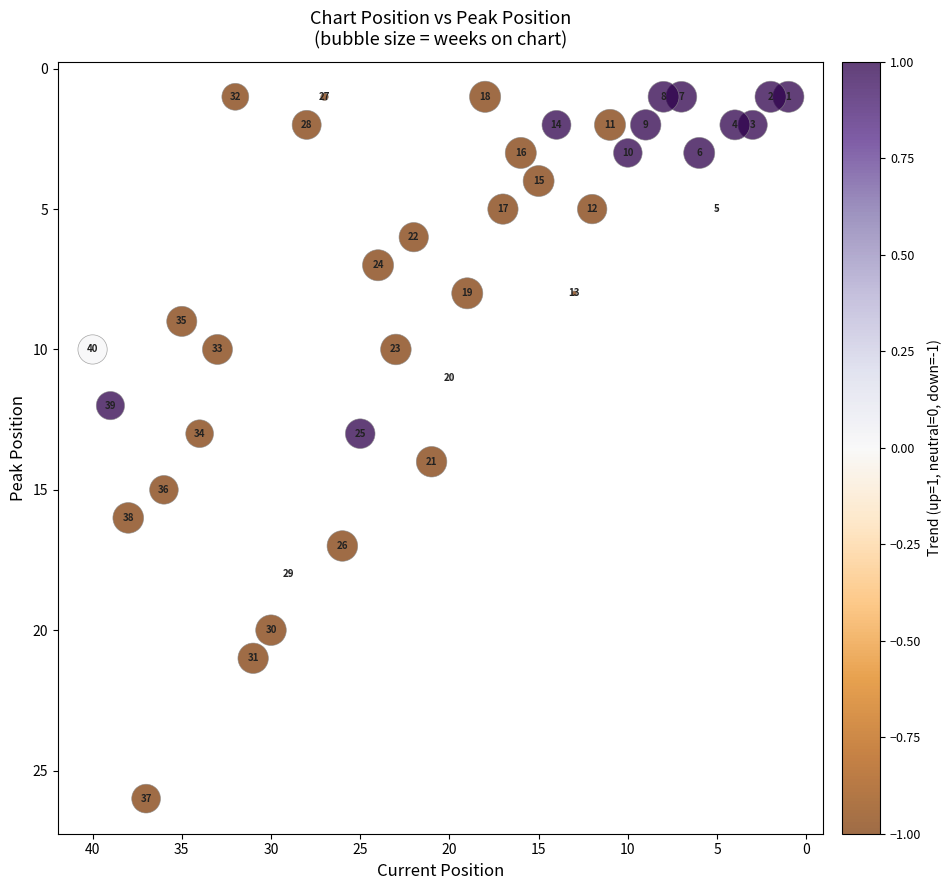

What is the range of X values (max minus min)?

39